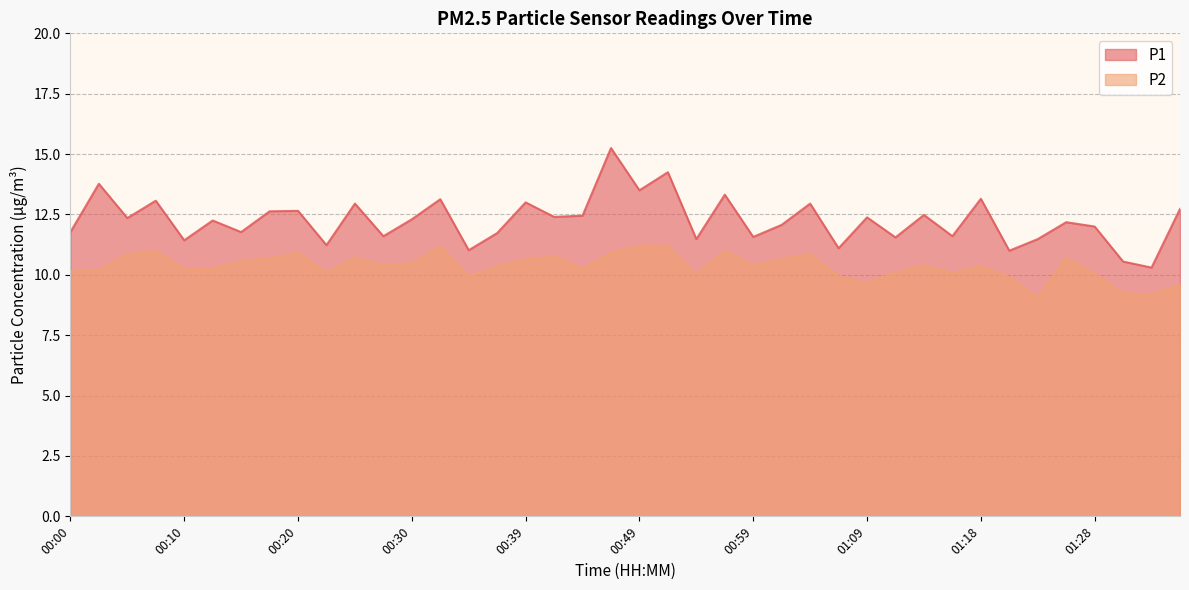

What is the minimum value shown in the chart?

9.1